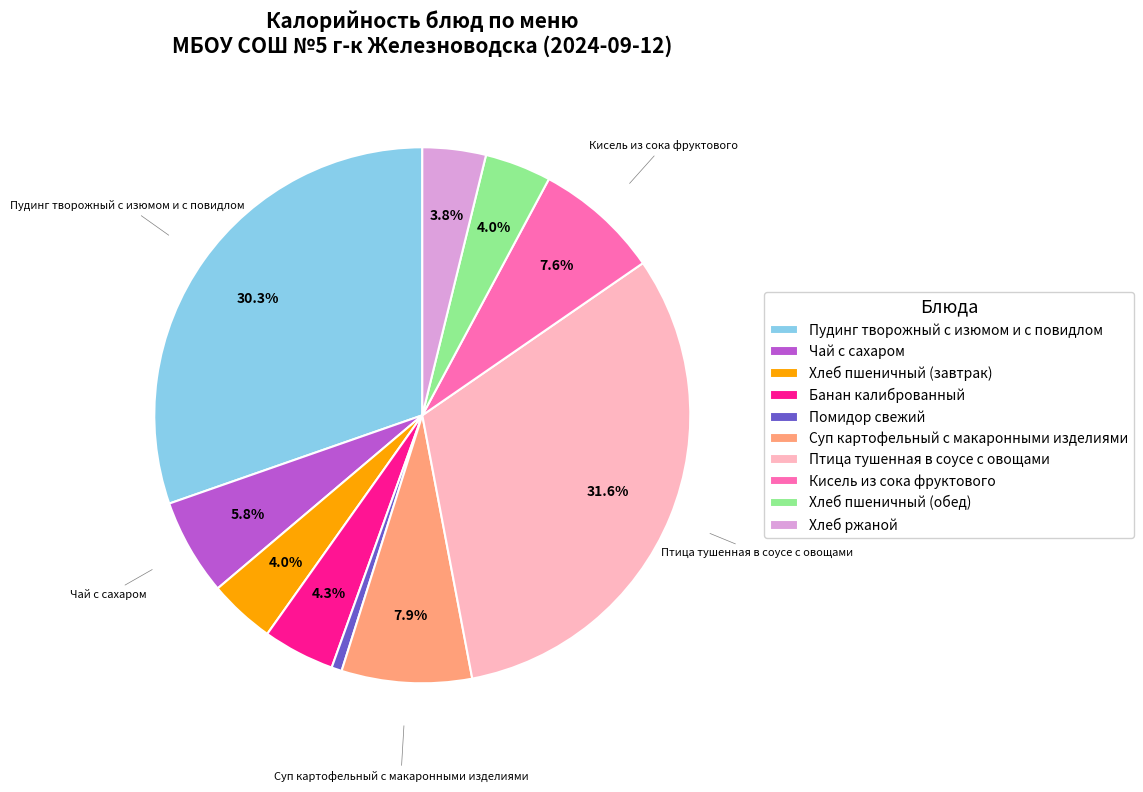

How many slices are in this pie chart?

10